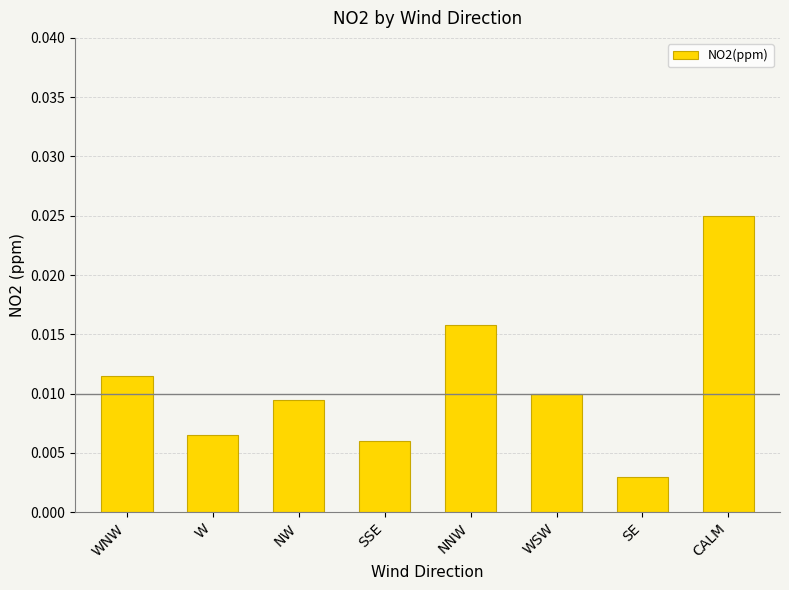

List the labels in order of value, smallest first.

SE, SSE, W, NW, WSW, WNW, NNW, CALM